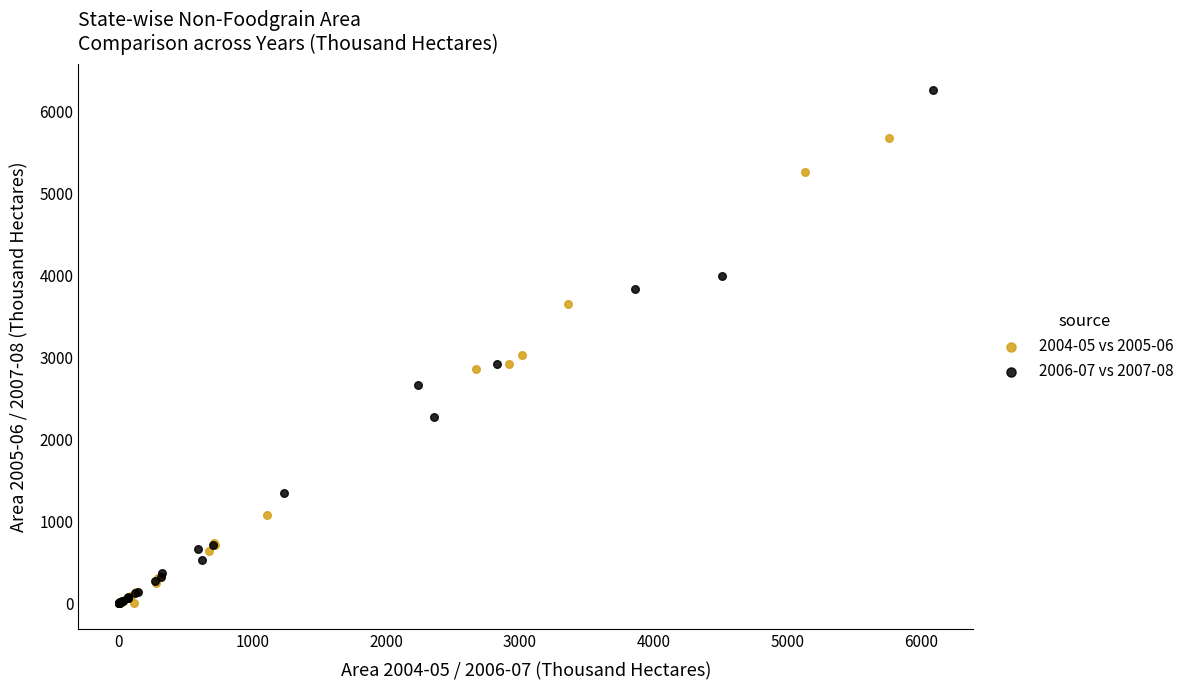

Which series has the widest spread of Y values?

2006-07 vs 2007-08